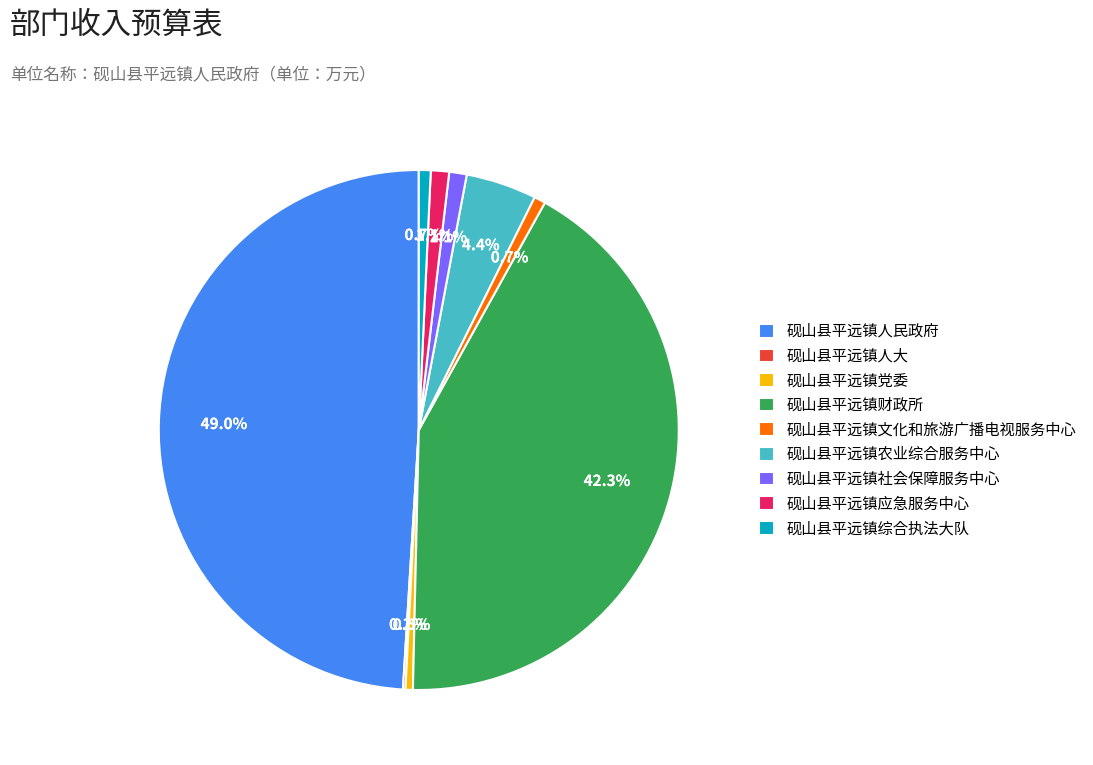

To the nearest percent, what portion does 砚山县平远镇综合执法大队 represent?

1%